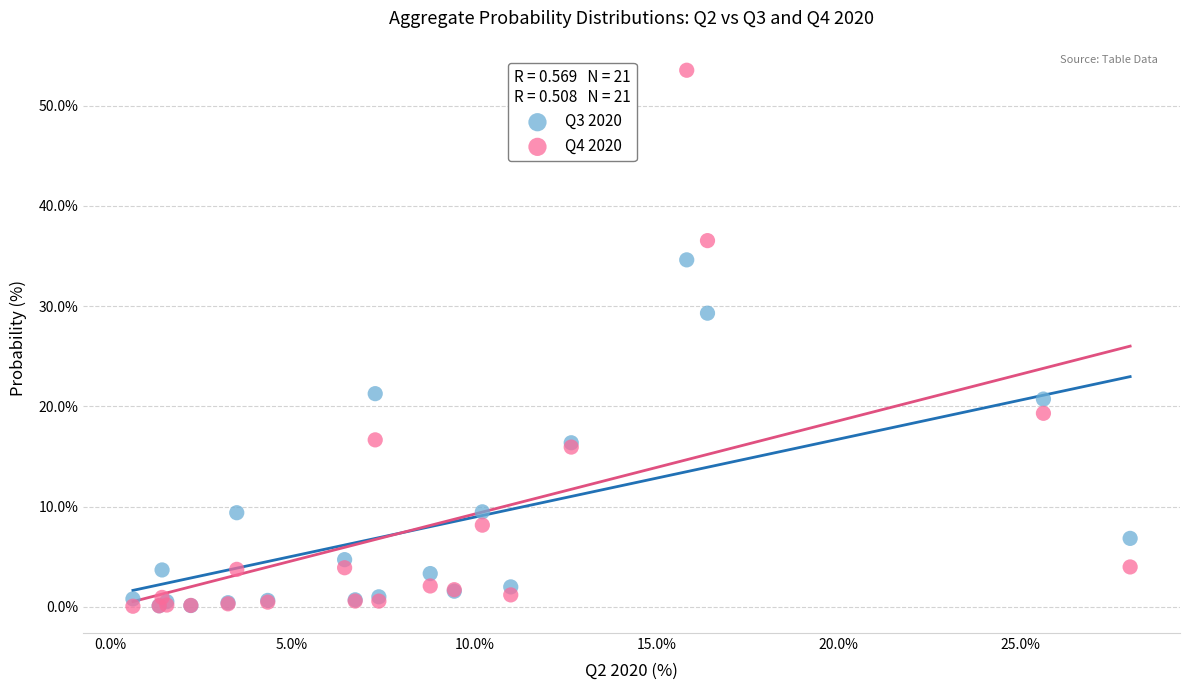

Across all series, what Y value is closest to 26?

29.3